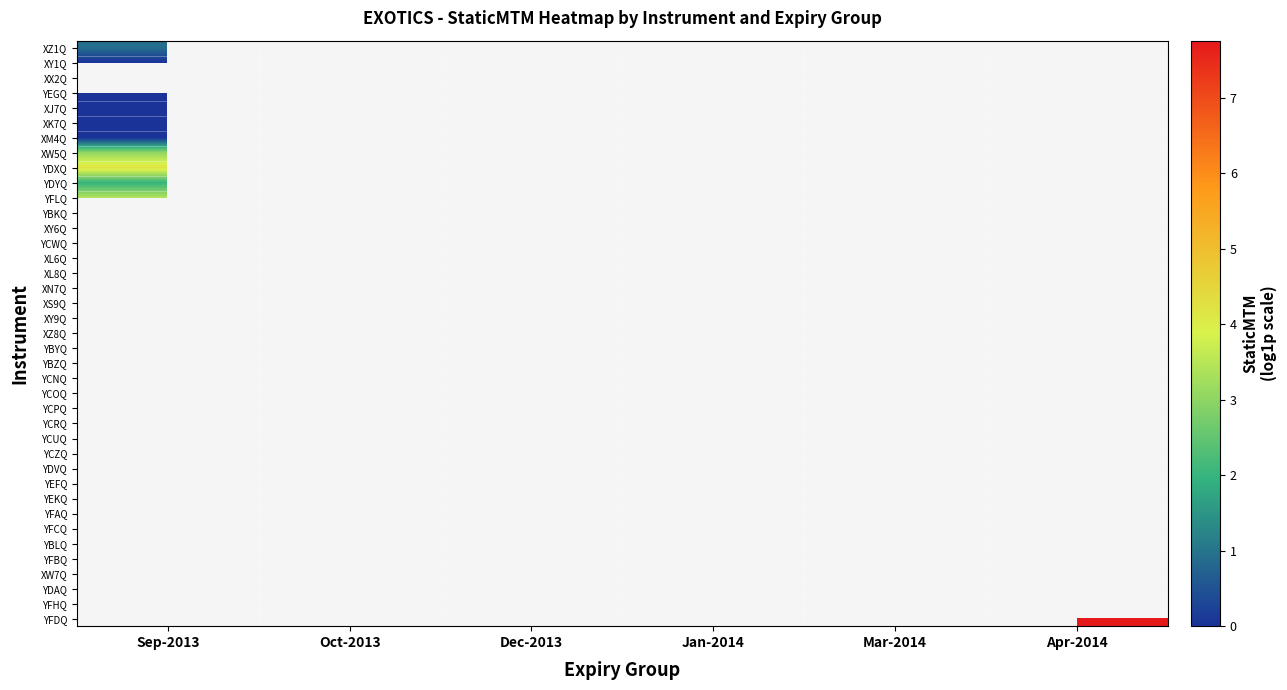

At how many categories does at least one series exceed 2?

6